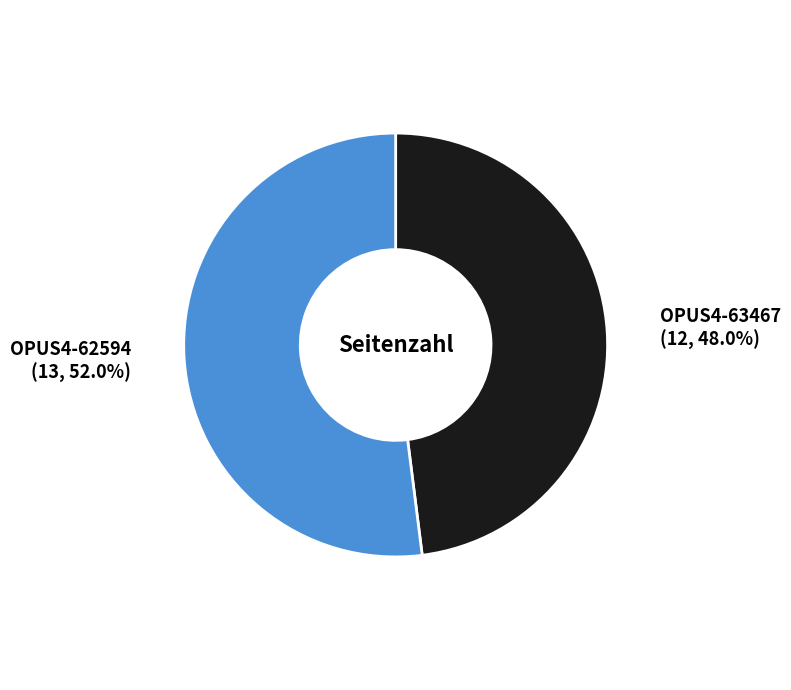

Count the number of slices in the pie.

2